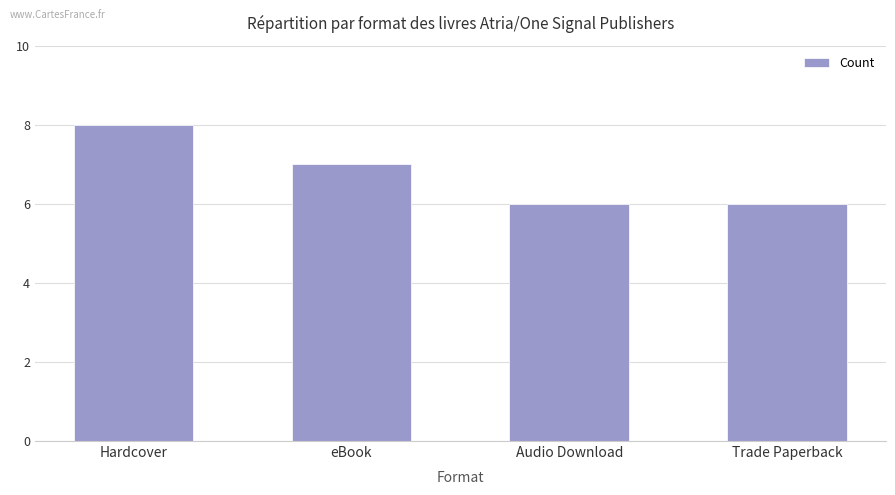

What is the label of the 3rd bar from the left?

Audio Download